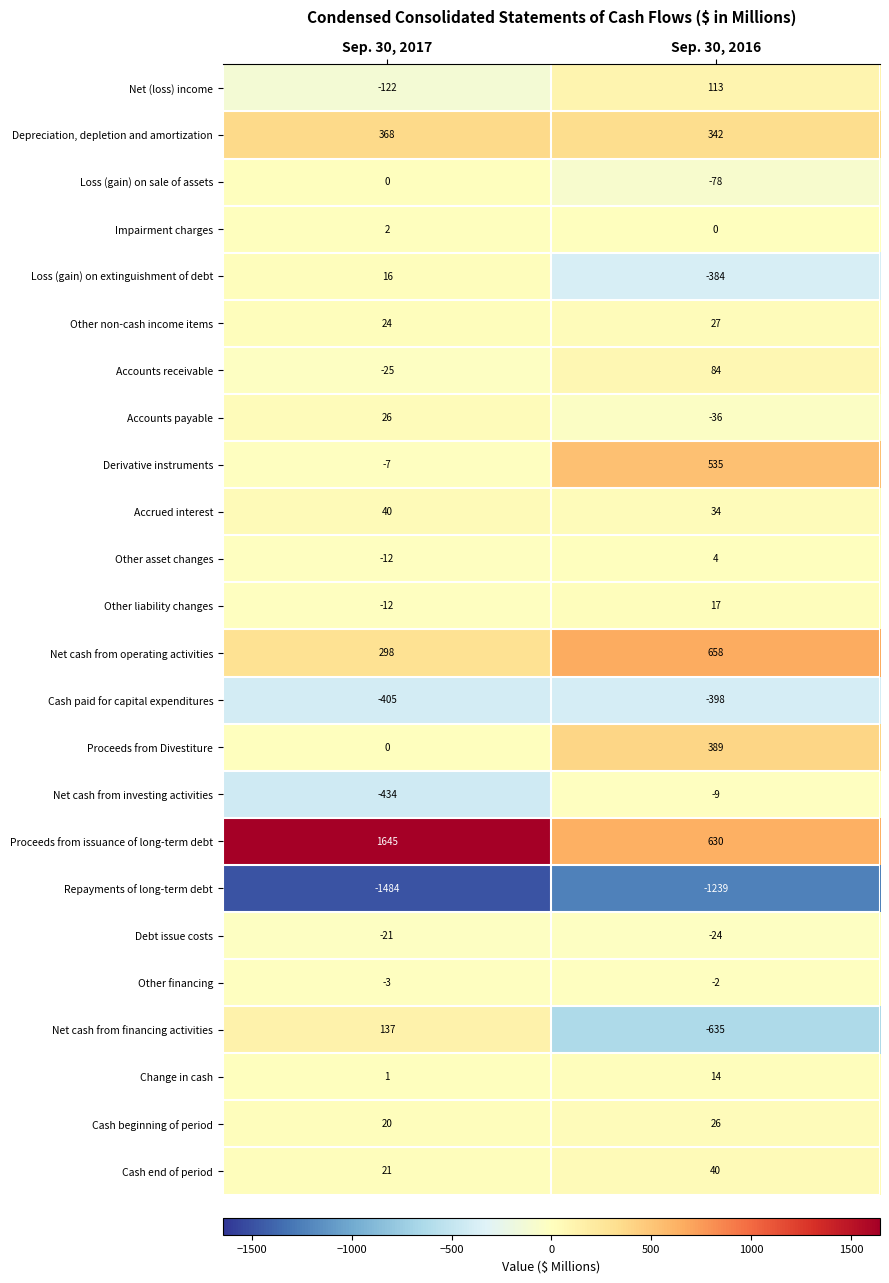

How many values in Other asset changes are below zero?

1